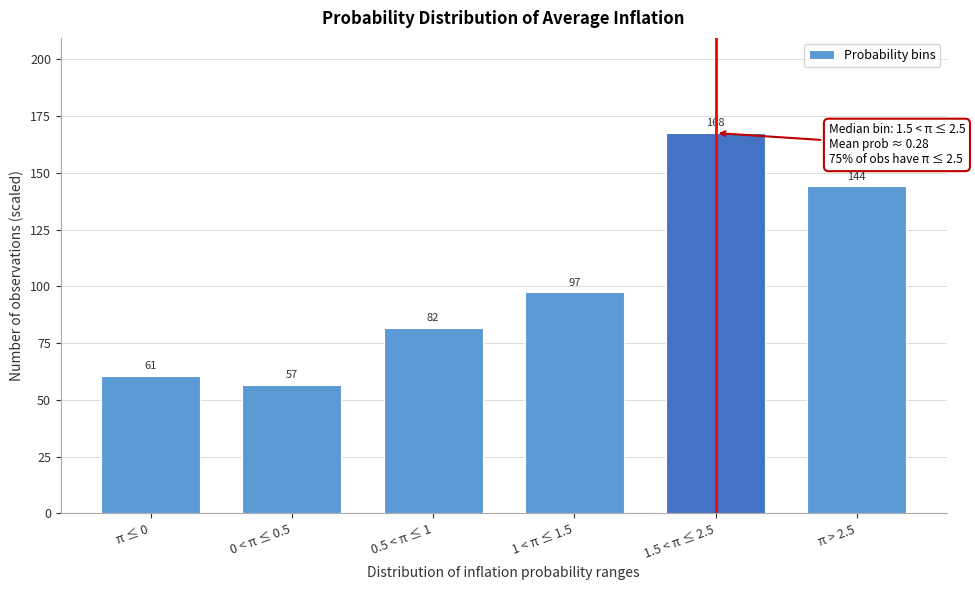

Between π ≤ 0 and 0.5 < π ≤ 1, which is larger?

0.5 < π ≤ 1